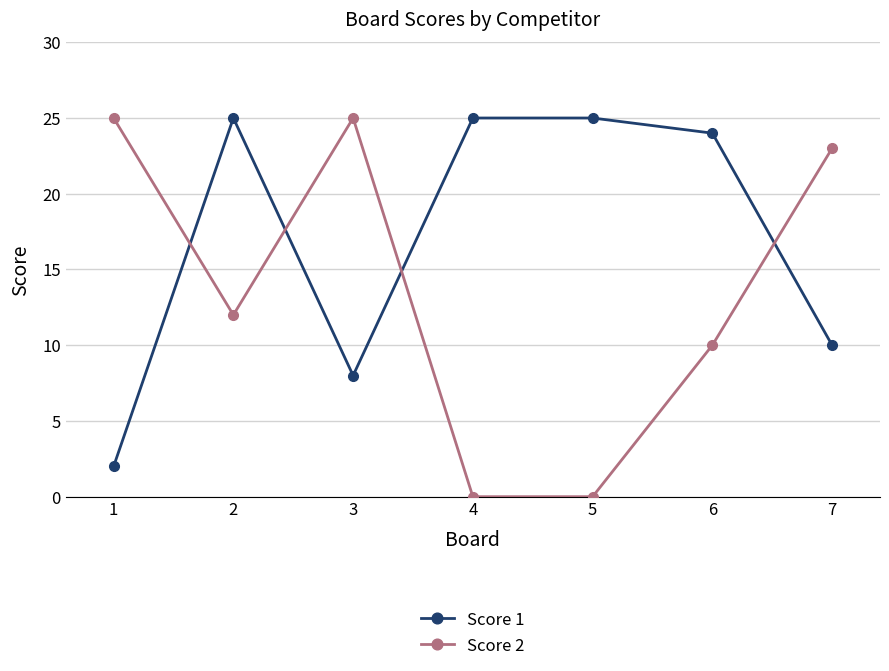

True or false: Score 1 has a value of 25 at 4.

True